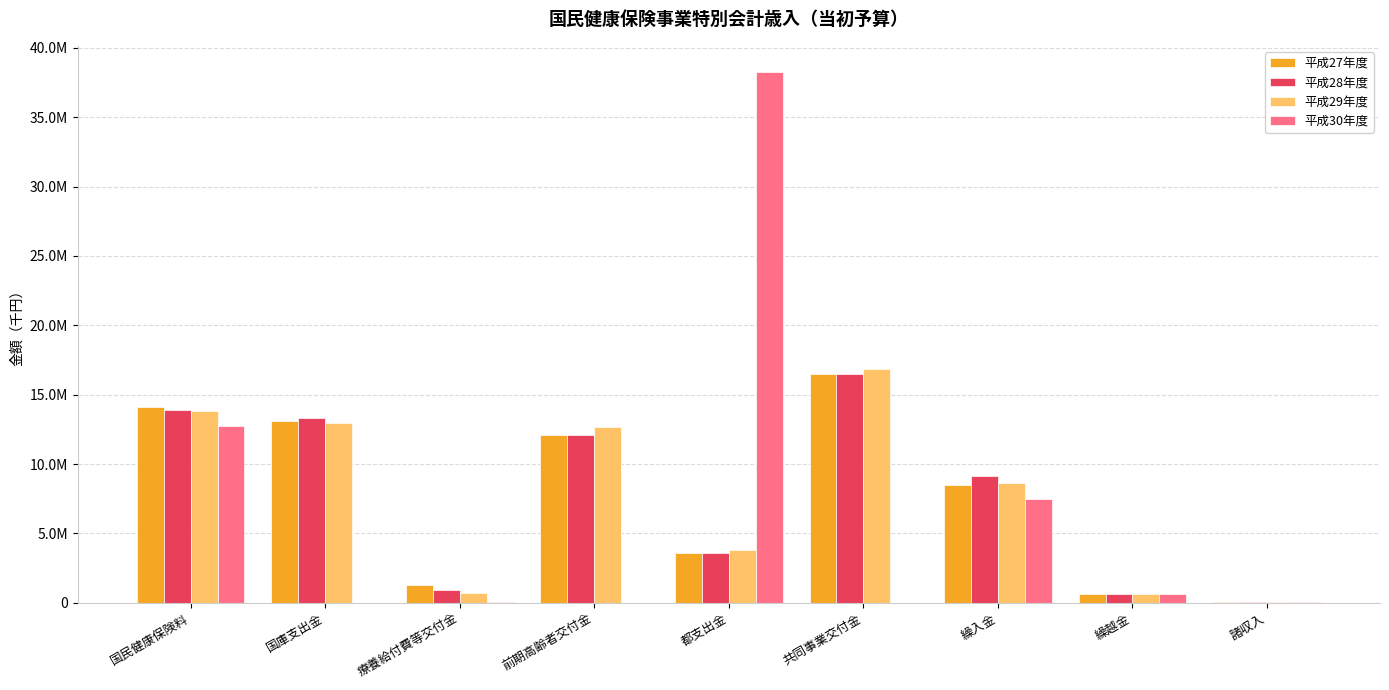

List the series in order of their peak value, lowest first.

平成27年度, 平成28年度, 平成29年度, 平成30年度